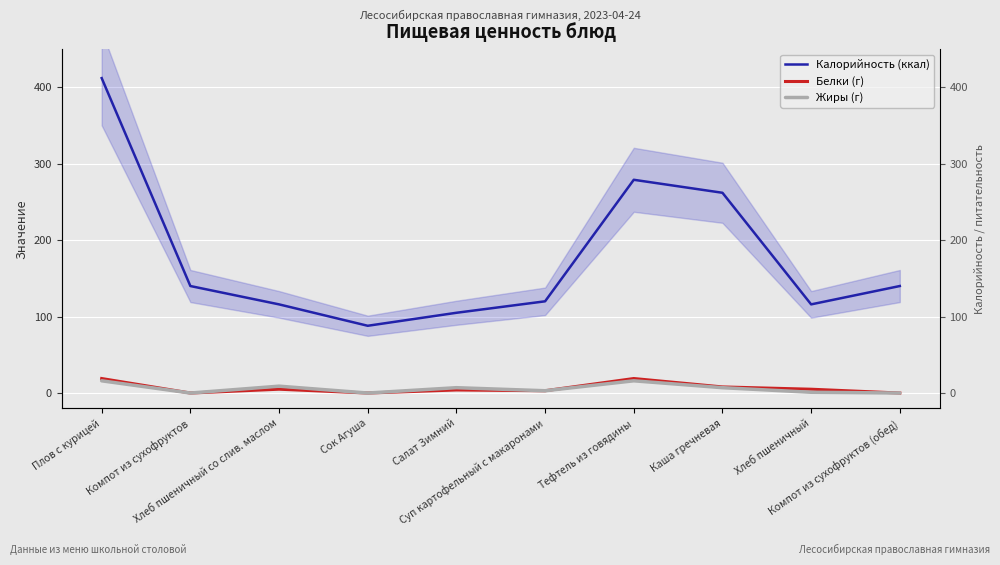

Which category has the lowest value across all series?

Компот из сухофруктов